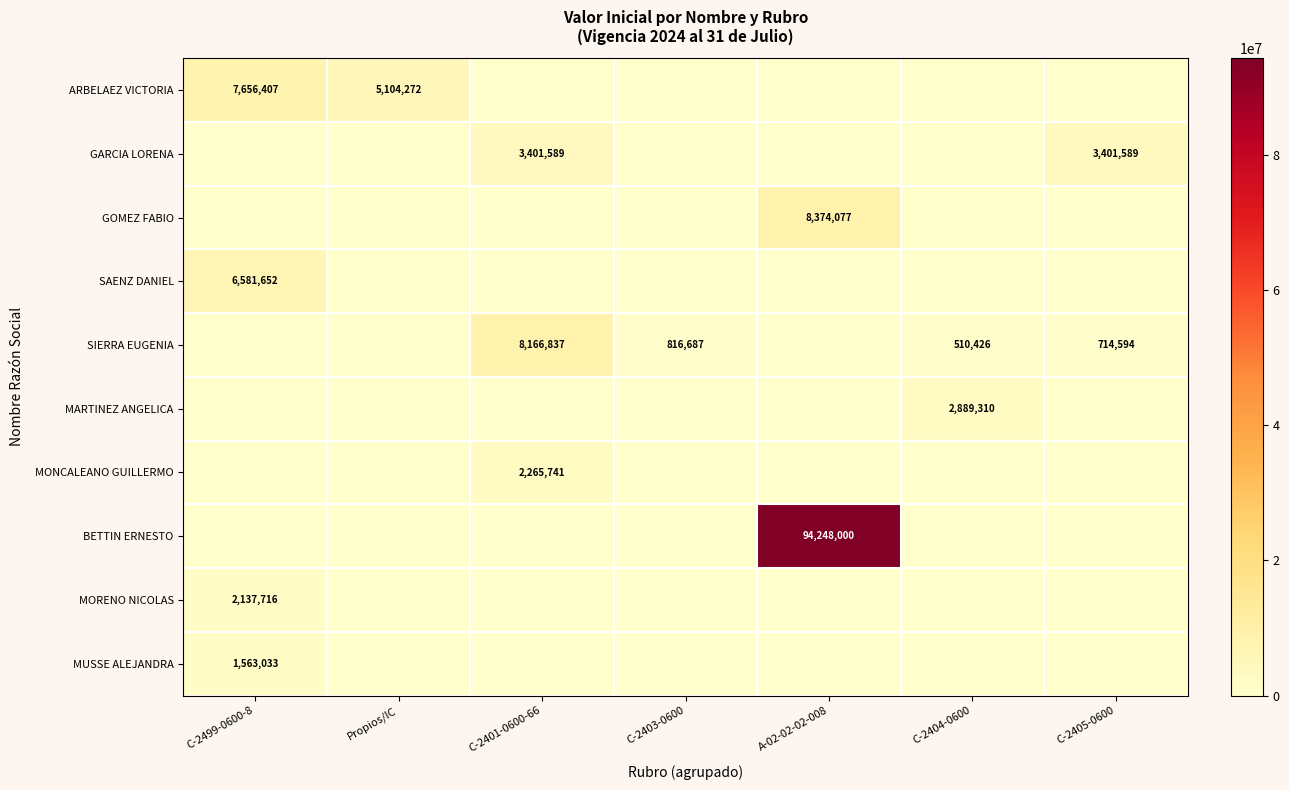

The value of SIERRA EUGENIA at C-2404-0600 is 510426. True or false?

True